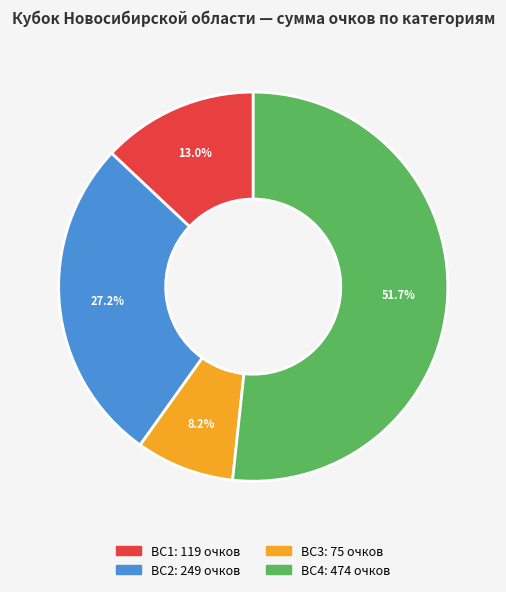

How many slices are in this pie chart?

4